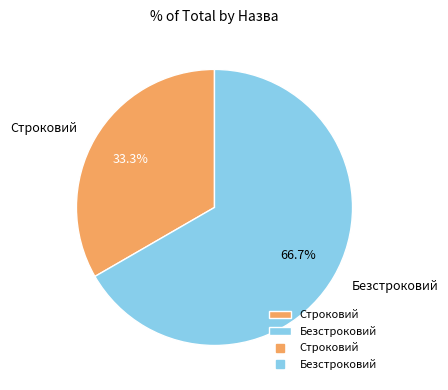

What percentage is the Строковий slice, to the nearest percent?

33%